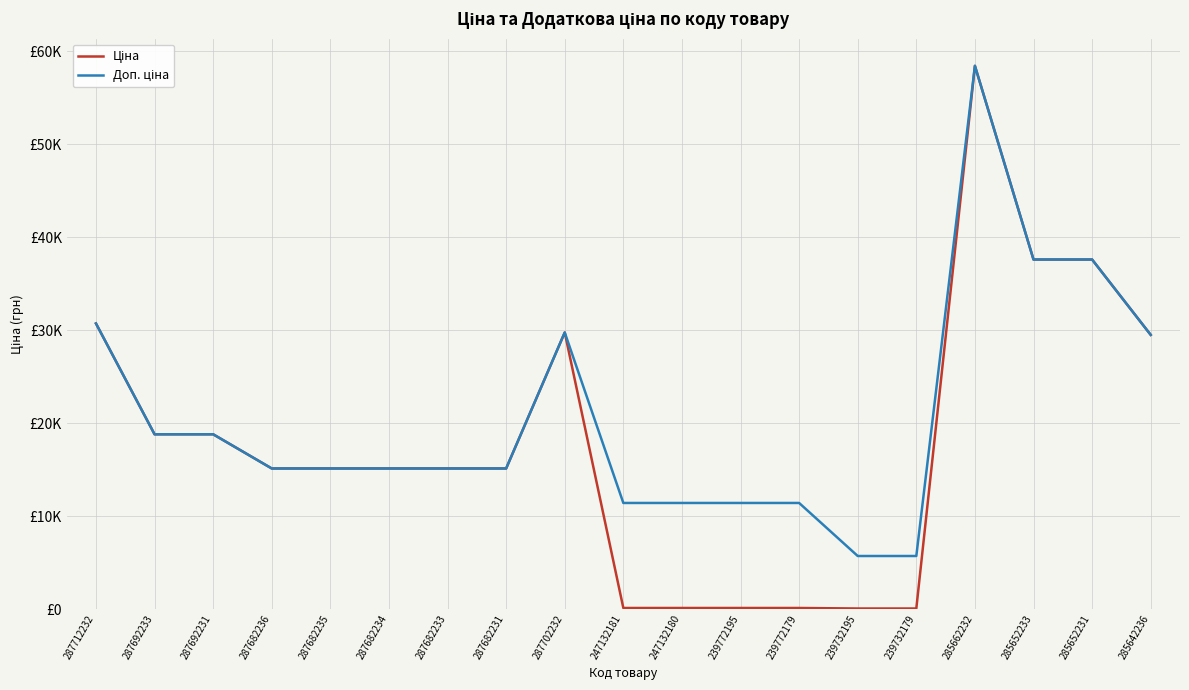

Reading left to right, extract all data points from this chart.

Ціна: 287712232=30717.1	287692233=18796.8	287692231=18796.8	287682236=15120.0	287682235=15120.0	287682234=15120.0	287682233=15120.0	287682231=15120.0	287702232=29747.2	247132181=114.1	247132180=114.1	239772195=114.1	239772179=114.1	239732195=57.0	239732179=57.0	285662232=58426.5	285652233=37593.6	285652231=37593.6	285642236=29491.5
Доп. ціна: 287712232=30717.1	287692233=18796.8	287692231=18796.8	287682236=15120.0	287682235=15120.0	287682234=15120.0	287682233=15120.0	287682231=15120.0	287702232=29747.2	247132181=11410.0	247132180=11410.0	239772195=11410.0	239772179=11410.0	239732195=5705.0	239732179=5705.0	285662232=58426.5	285652233=37593.6	285652231=37593.6	285642236=29491.5